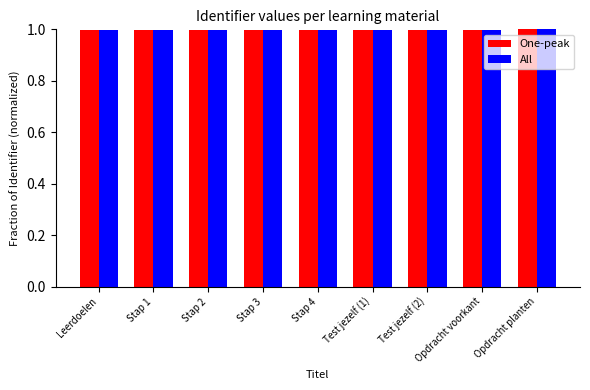

What is the approximate value of All at Stap 4?

1.0